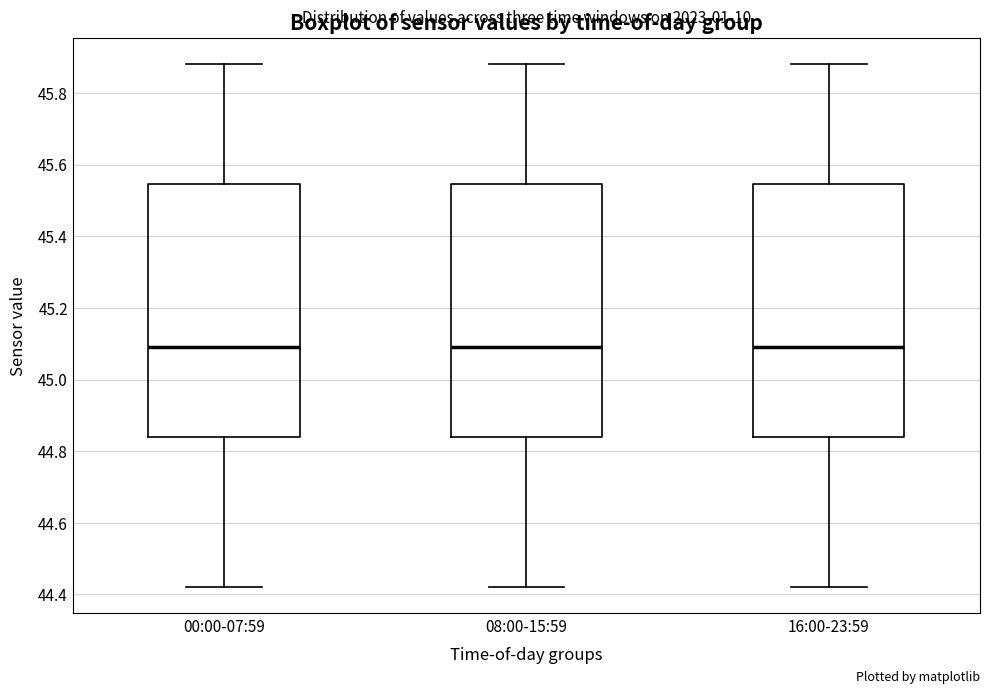

Reading left to right, read every box against the y-axis: the position of its median line, the range the box covers, and the ends of its whiskers. The values are not printed on the chart, so give them approximately, as read against the axis.

00:00-07:59: median 45.10, box 44.84 to 45.54, whiskers 44.42 to 45.88
08:00-15:59: median 45.10, box 44.84 to 45.54, whiskers 44.42 to 45.88
16:00-23:59: median 45.10, box 44.84 to 45.54, whiskers 44.42 to 45.88